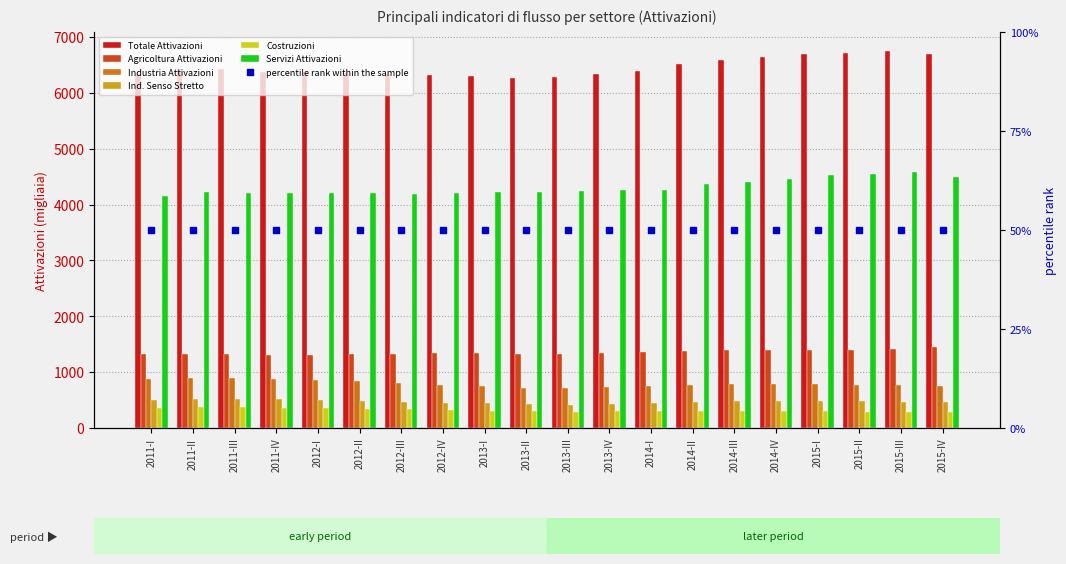

What is the sum of all Industria Attivazioni values?

15867.7